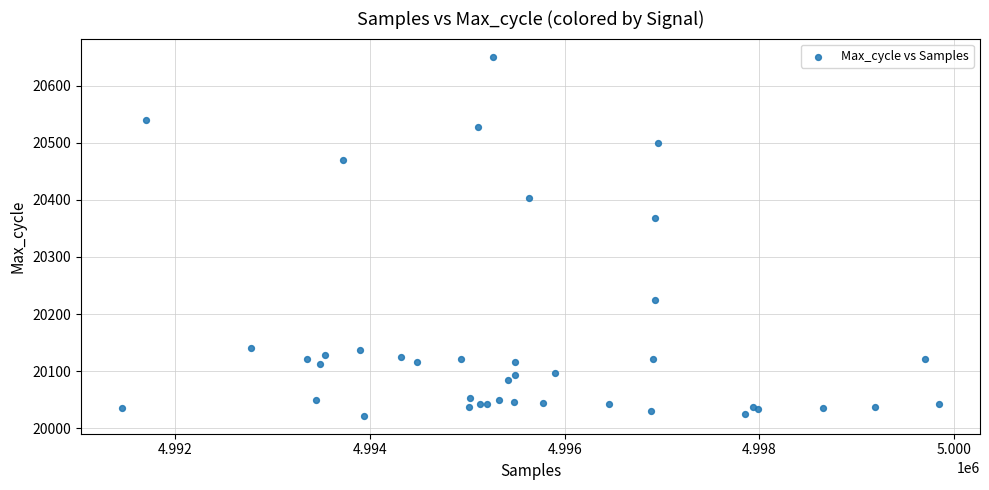

What Y value in the scatter plot is closest to 20336?

20368